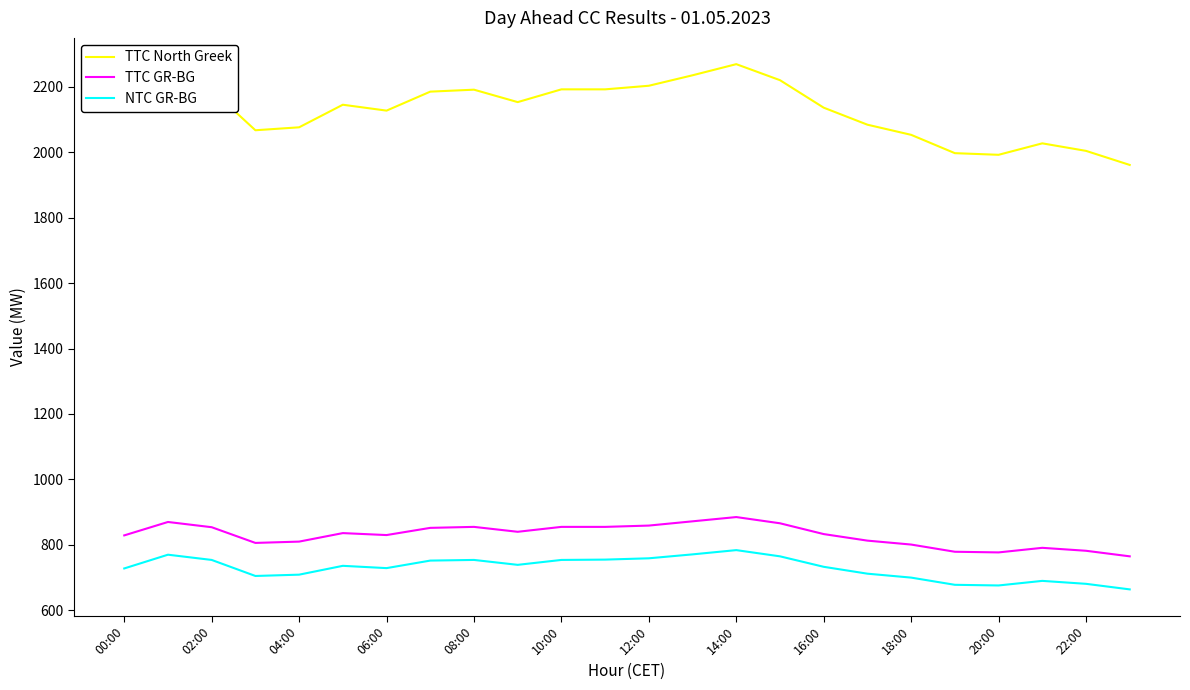

What is the maximum value shown in the chart?

2269